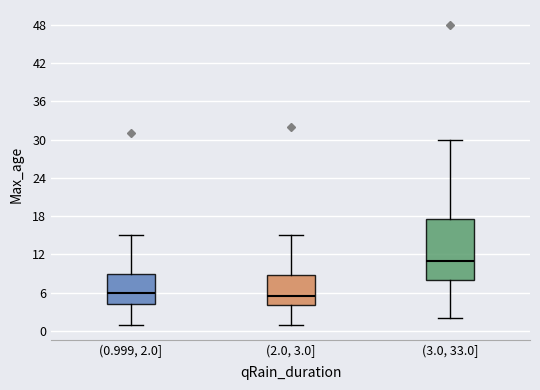

Reading left to right, read every box against the y-axis: the position of its median line, the range the box covers, and the ends of its whiskers. The values are not printed on the chart, so give them approximately, as read against the axis.

(0.999, 2.0]: median 6, box 4 to 9, whiskers 1 to 15
(2.0, 3.0]: median 6, box 4 to 9, whiskers 1 to 15
(3.0, 33.0]: median 11, box 8 to 18, whiskers 2 to 30